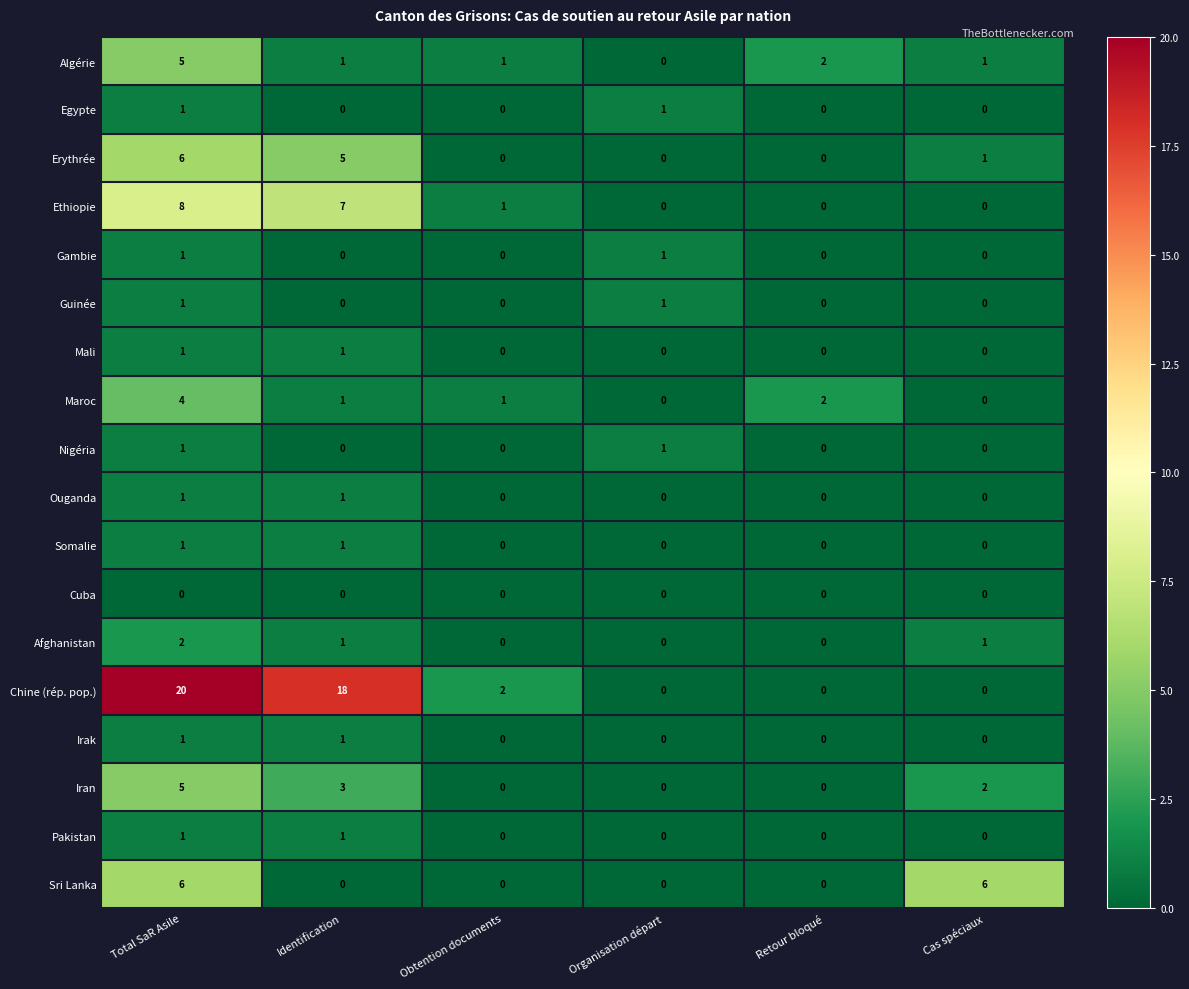

What is the total value across all series at Cas spéciaux?

11